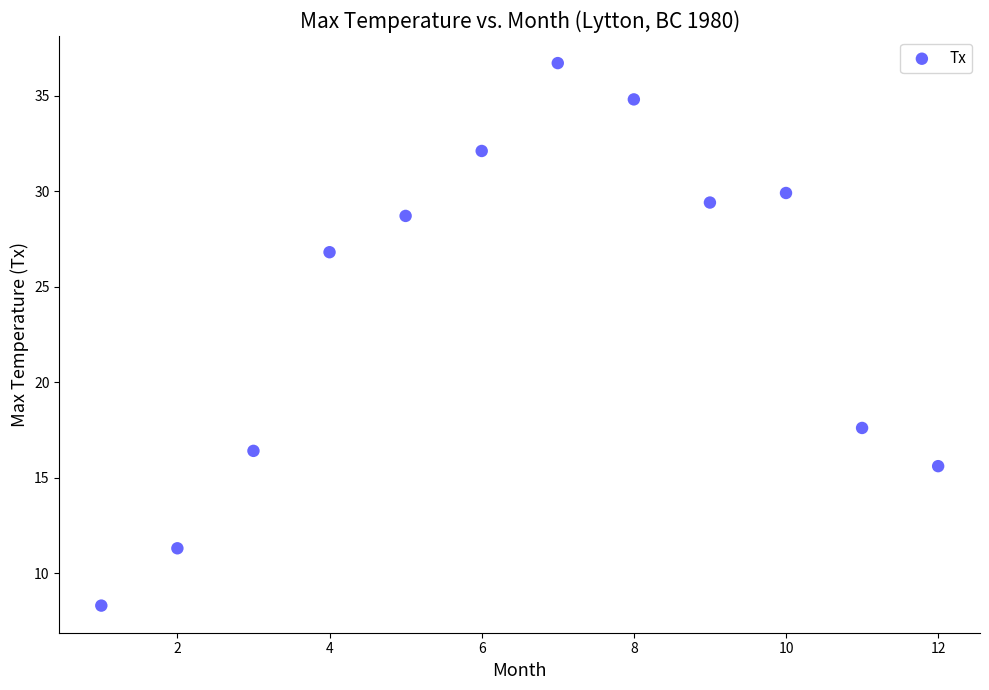

What Y value in the scatter plot is closest to 22?

17.6